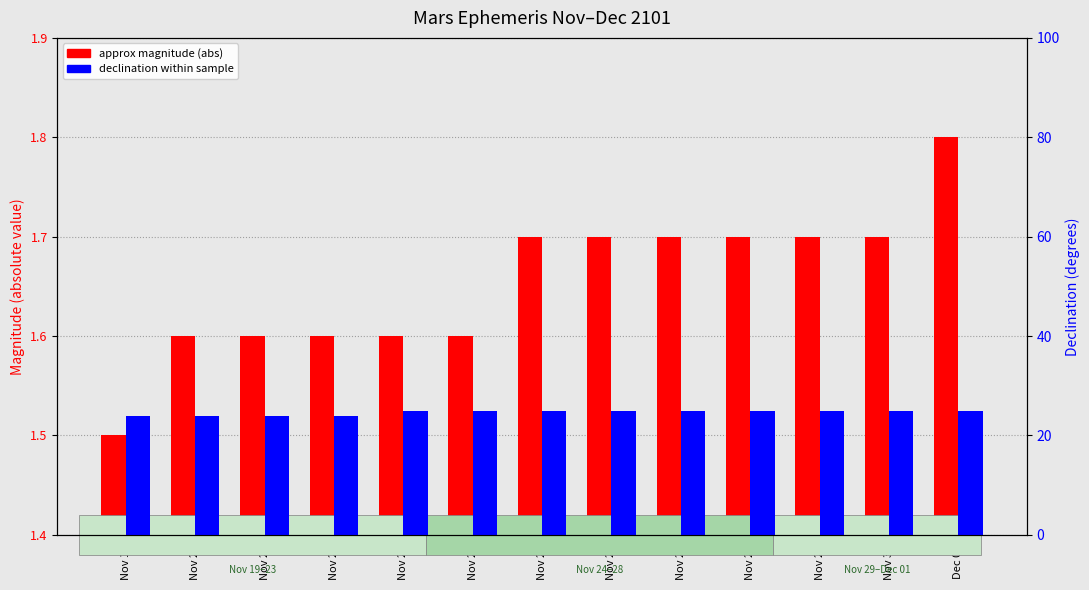

What is the maximum value shown in the chart?

25.0